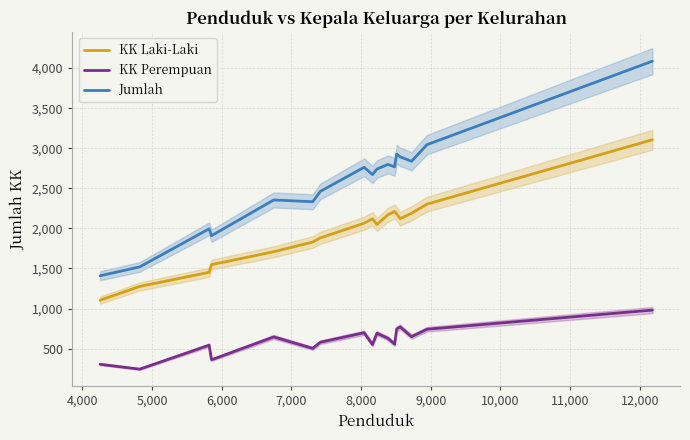

Which series has the widest spread of values?

Jumlah